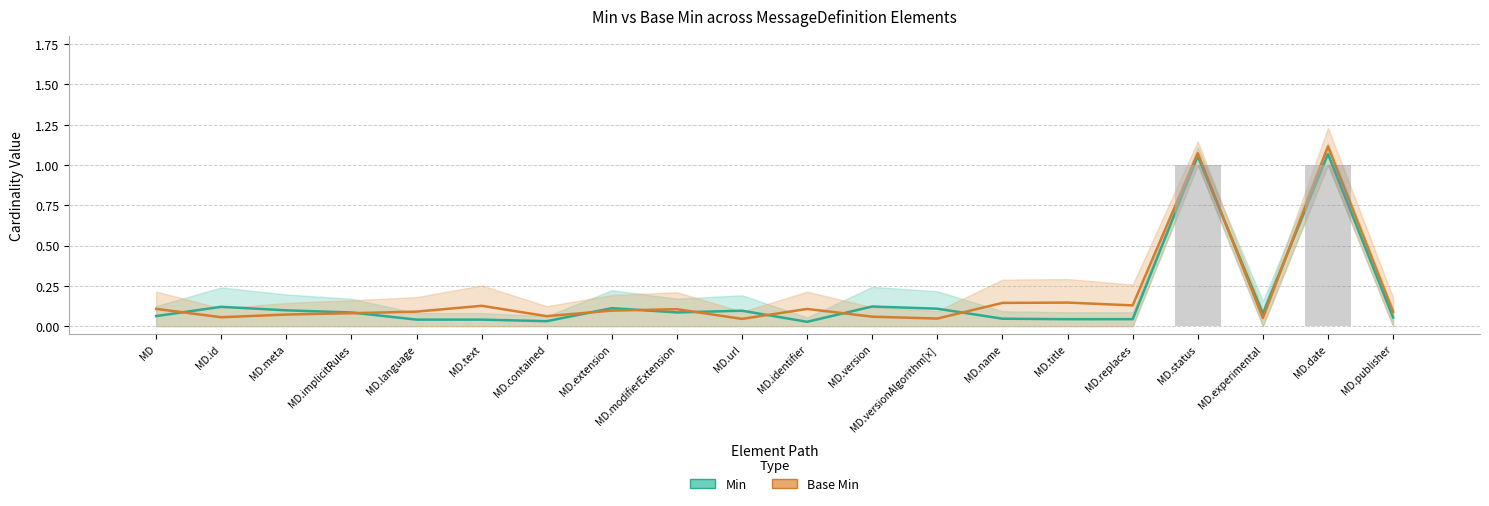

Reading left to right, extract all data points from this chart.

Min: 0	0	0	0	0	0	0	0	0	0	0	0	0	0	0	0	1	0	1	0
Base Min: 0	0	0	0	0	0	0	0	0	0	0	0	0	0	0	0	1	0	1	0